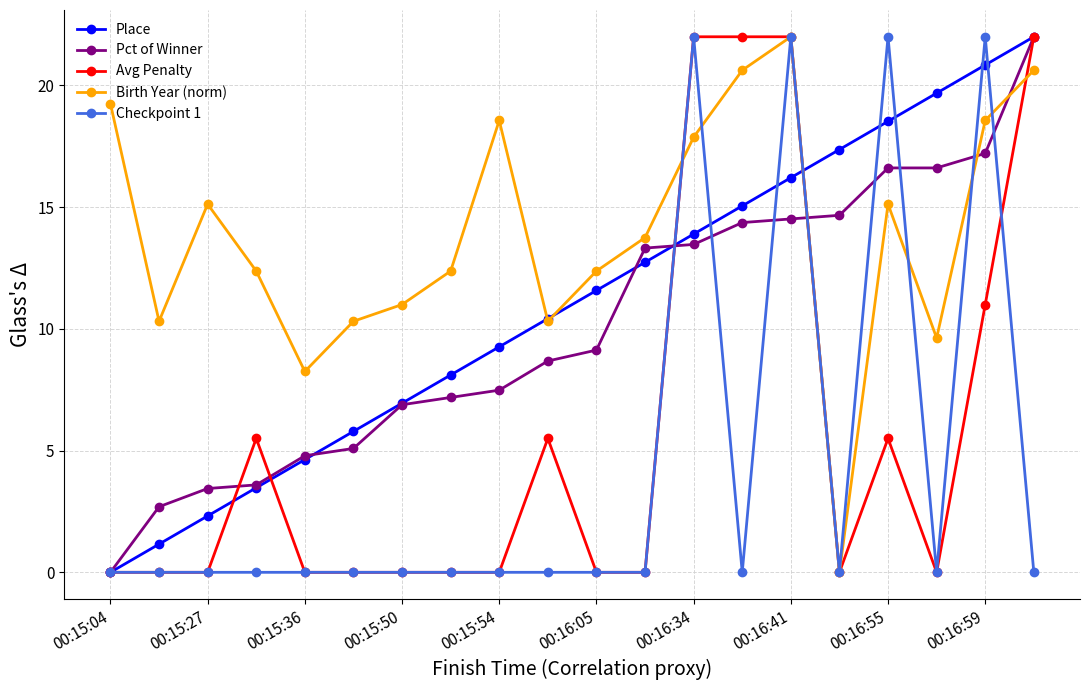

In Birth Year (norm), how many points are lower than both neighbors (excluding endpoints)?

5